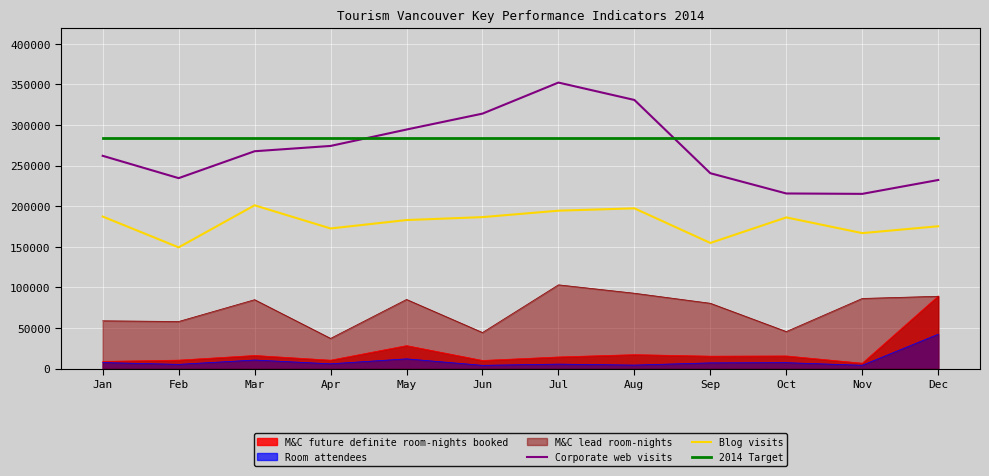

Rank the series at Mar from lowest to highest value.

Room attendees, M&C future definite room-nights booked, M&C lead room-nights, Blog visits, Corporate web visits, 2014 Target